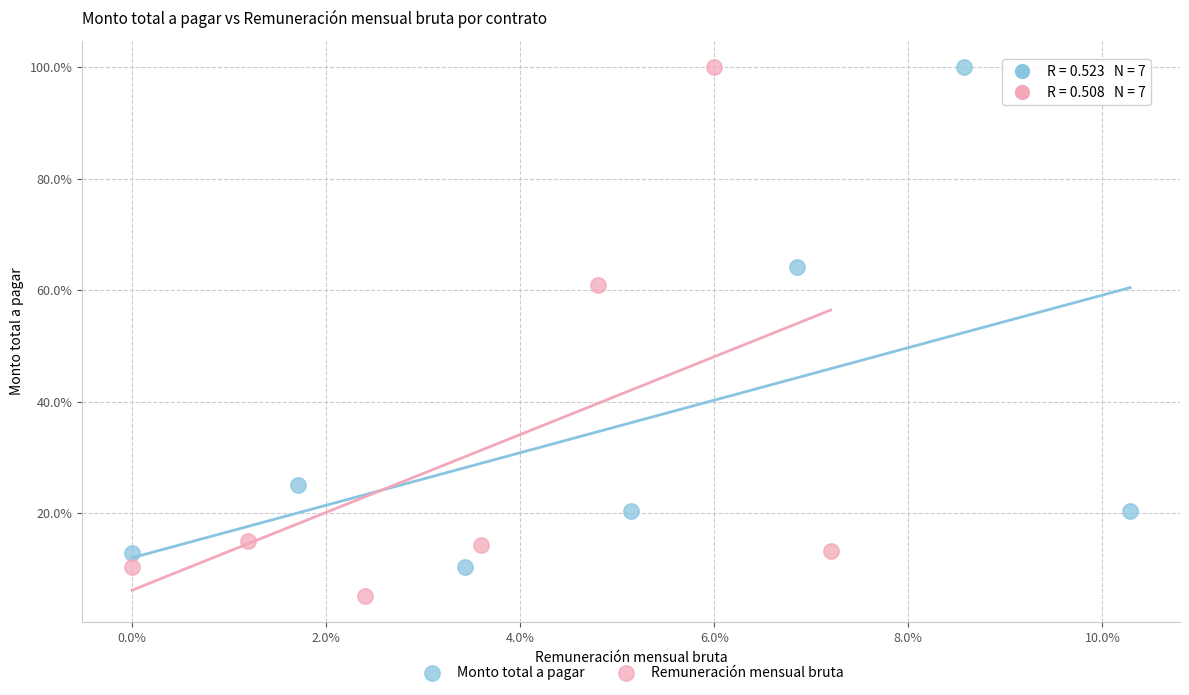

What are all the series names shown in the legend?

Monto total a pagar, Remuneración mensual bruta